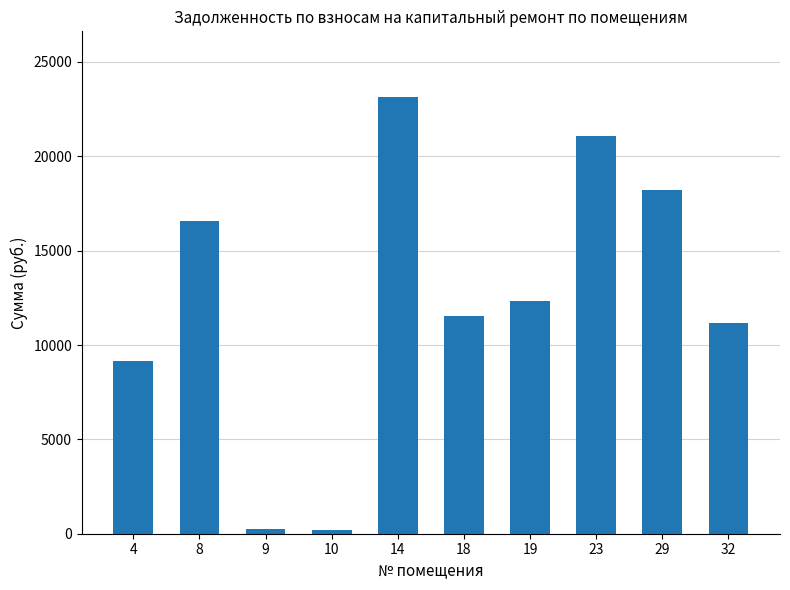

Approximately how many times larger is the value at 8 compared to 18?

1.4